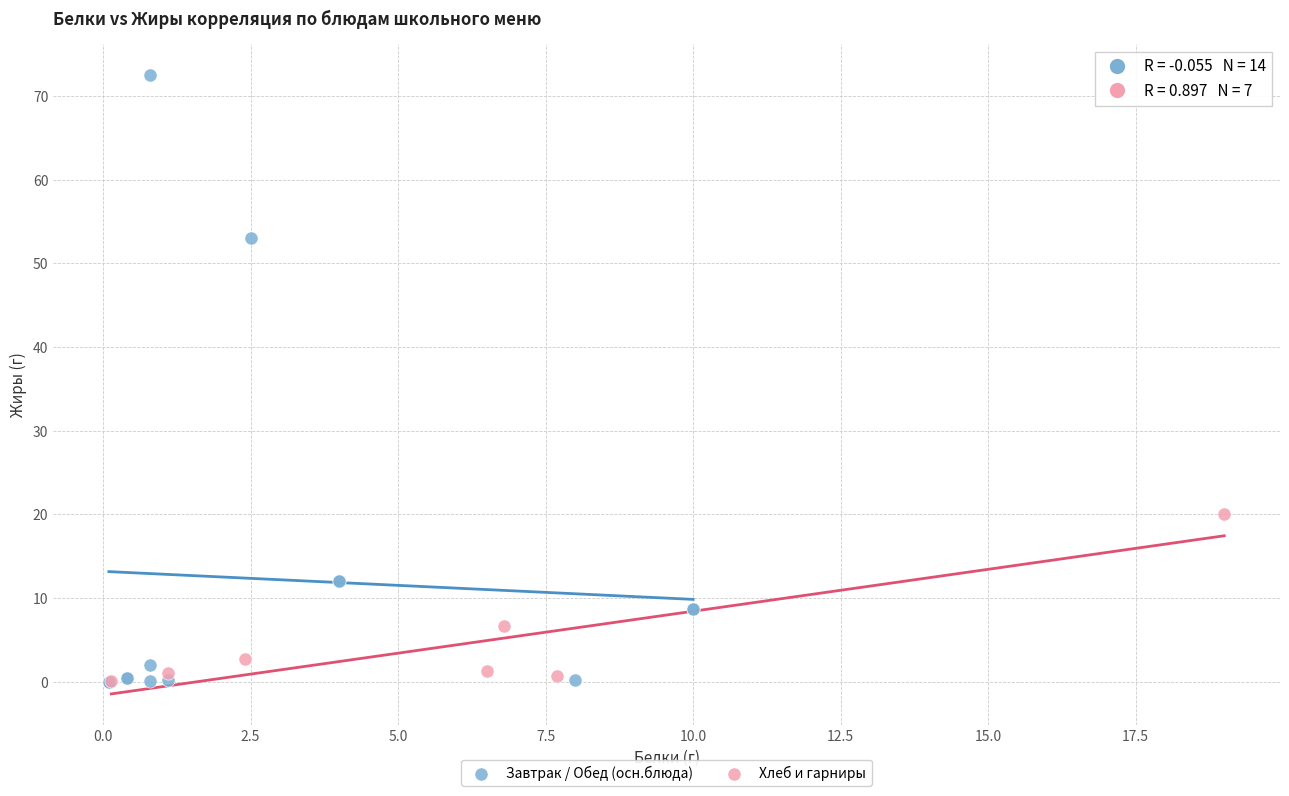

Which series reaches the maximum Y coordinate?

Завтрак / Обед (осн.блюда)